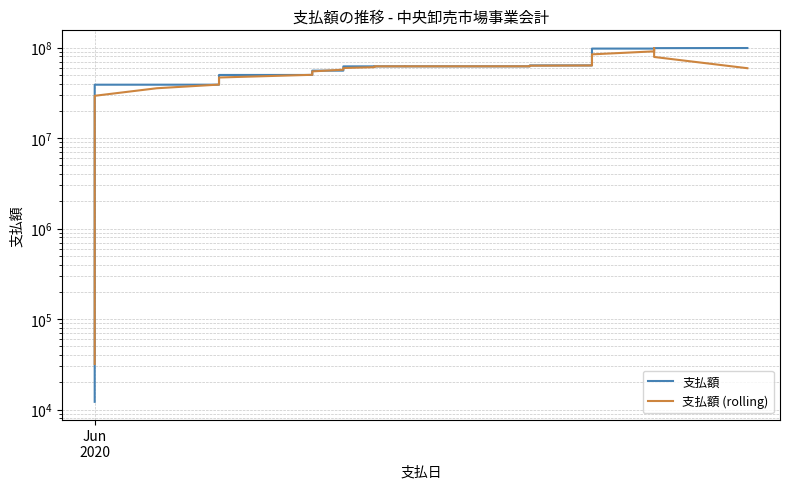

Reading left to right, what are all the values shown in this chart?

支払額: 12167.0	43613.0	103470.0	7931012.0	22052579.0	39006479.0	39019867.0	39020227.0	39136039.0	39414039.0	49975304.0	49978406.0	55773114.0	55777544.0	62169754.0	62210754.0	62254712.0	62255020.0	62263242.0	62263668.0	62264502.0	62414502.0	62672721.0	63703721.0	63725721.0	63953313.0	64257929.0	64641529.0	97806075.0	97807188.0	97810248.0	97813676.0	97823774.0	97913774.0	98036774.0	98186774.0	98336774.0	98626774.0	98939774.0	99223574.0
支払額 (rolling): 31850.0	1618052.4	6028568.2	13827430.6	21622681.4	29406032.8	35647038.2	39119330.2	41313095.2	43504803.0	46855380.4	50183681.4	54734824.4	57181914.4	59637175.6	60933556.8	62230696.4	62249479.2	62260228.8	62292186.8	62375727.0	62663822.8	62956233.4	63293995.6	63662681.0	64056442.6	70876913.4	77693206.8	84464593.8	91175743.2	97812192.2	97833732.0	97879649.2	97954954.4	98059574.0	98220174.0	98425374.0	98662734.0	79025379.2	59358024.4